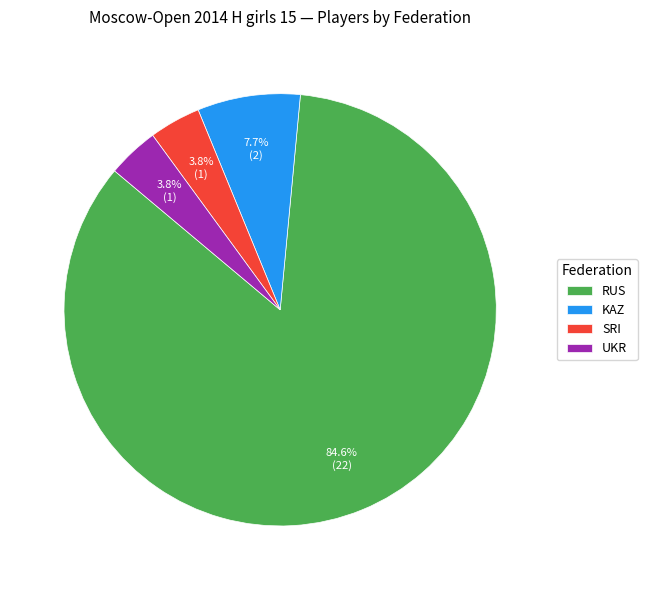

Between KAZ and UKR, which is larger?

KAZ